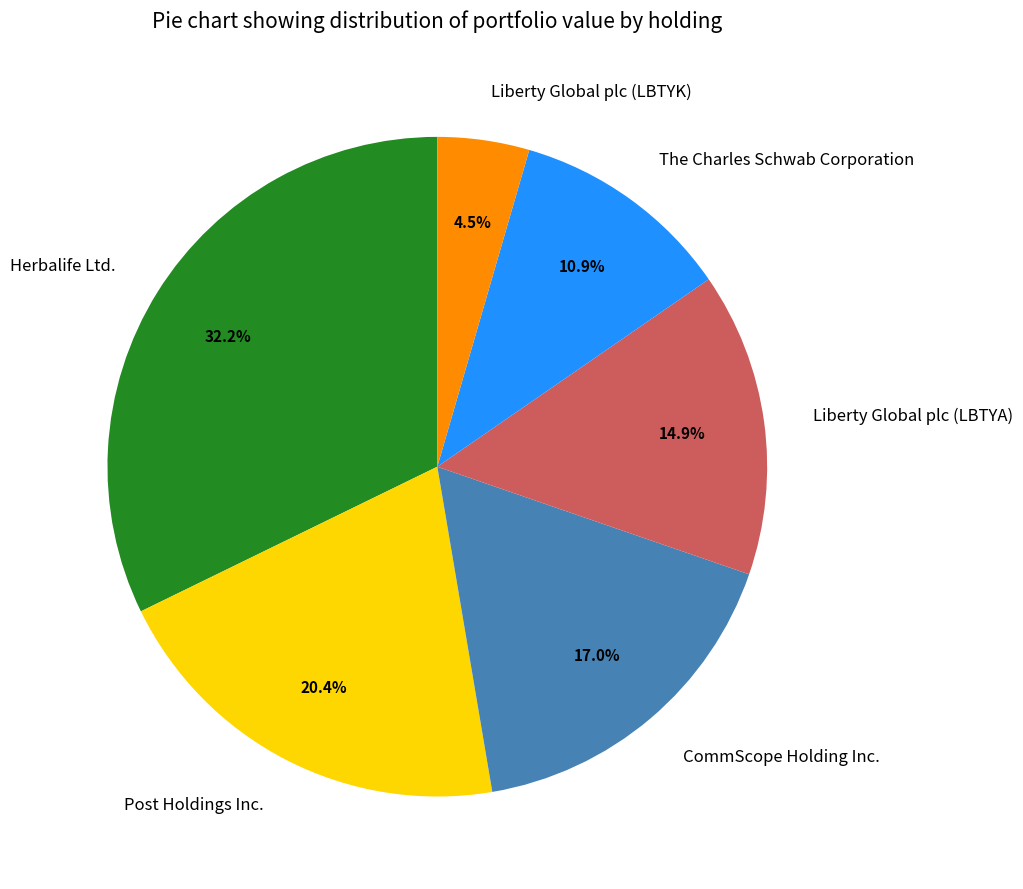

What is the smallest slice in the pie chart?

Liberty Global plc (LBTYK)